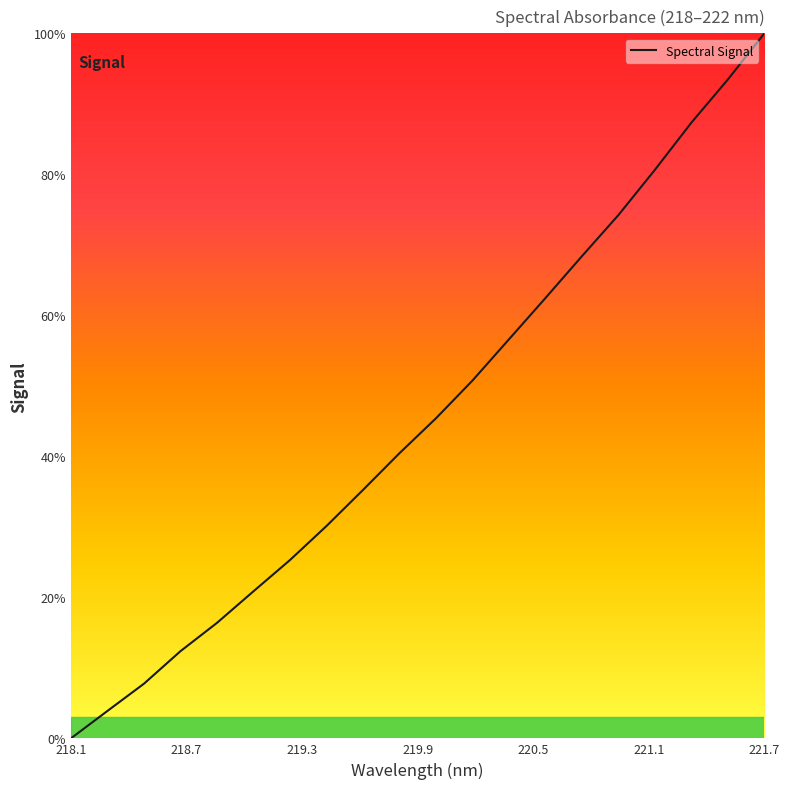

What is the maximum value shown in the chart?

100.0